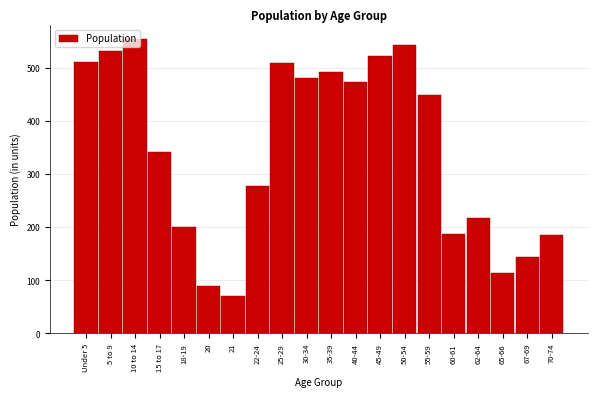

What is the label of the 17th bar from the right?

15 to 17